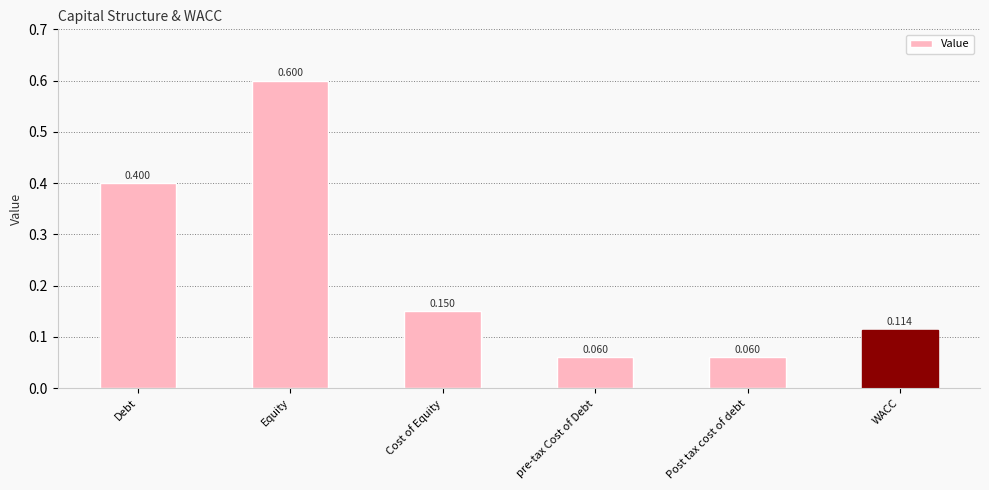

What is the value of the 2nd bar from the left?

0.6